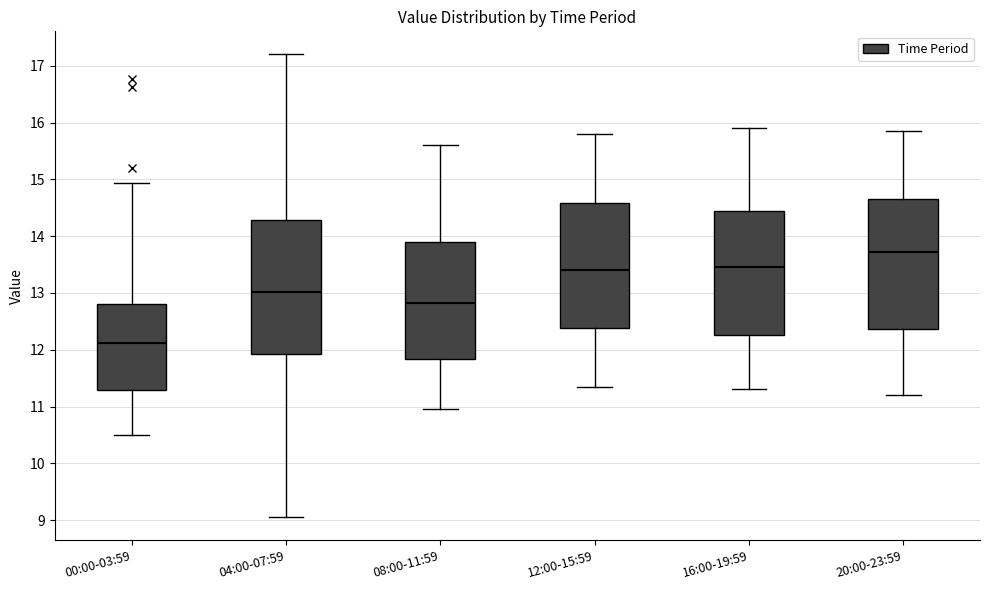

Which box has the highest median line?

20:00-23:59